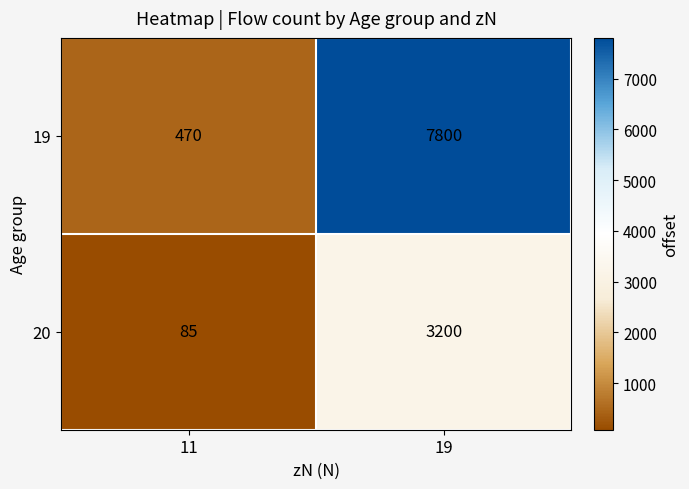

At which label is 19 closest to 4135?

11